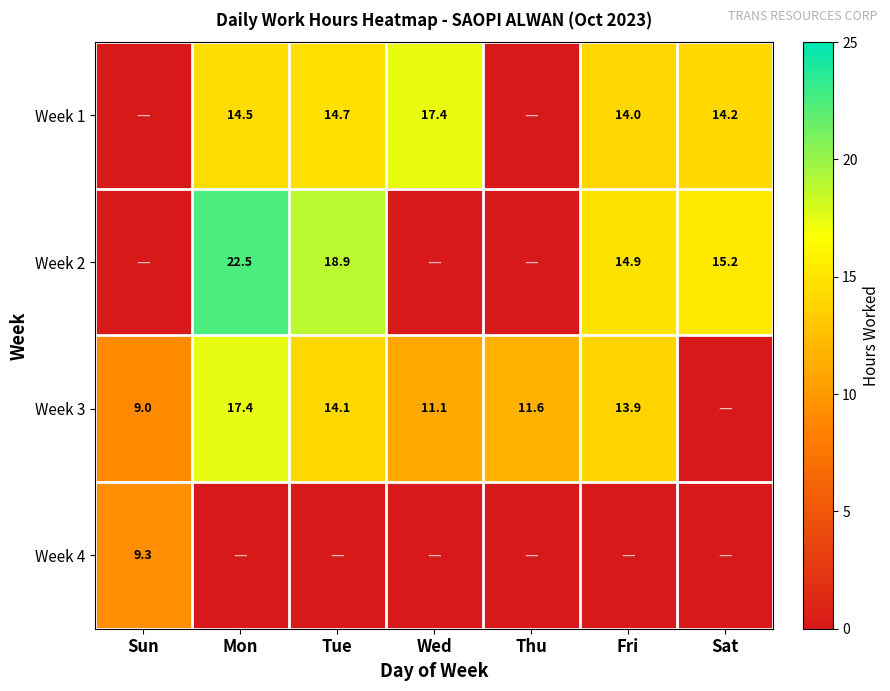

The value of Week 1 at Mon is 7.6. True or false?

False